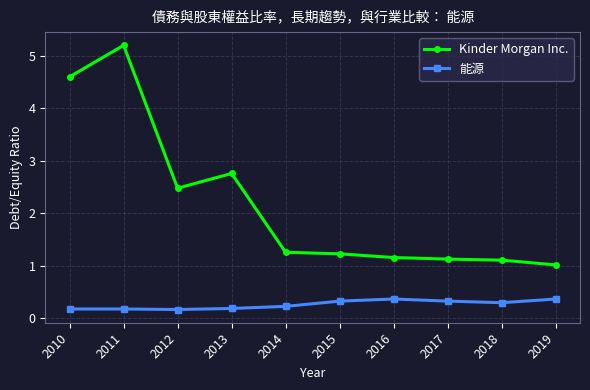

Reading left to right, what are all the values shown in this chart?

Kinder Morgan Inc.: 2010=4.6	2011=5.2	2012=2.5	2013=2.8	2014=1.3	2015=1.2	2016=1.2	2017=1.1	2018=1.1	2019=1.0
能源: 2010=0.2	2011=0.2	2012=0.2	2013=0.2	2014=0.2	2015=0.3	2016=0.4	2017=0.3	2018=0.3	2019=0.4